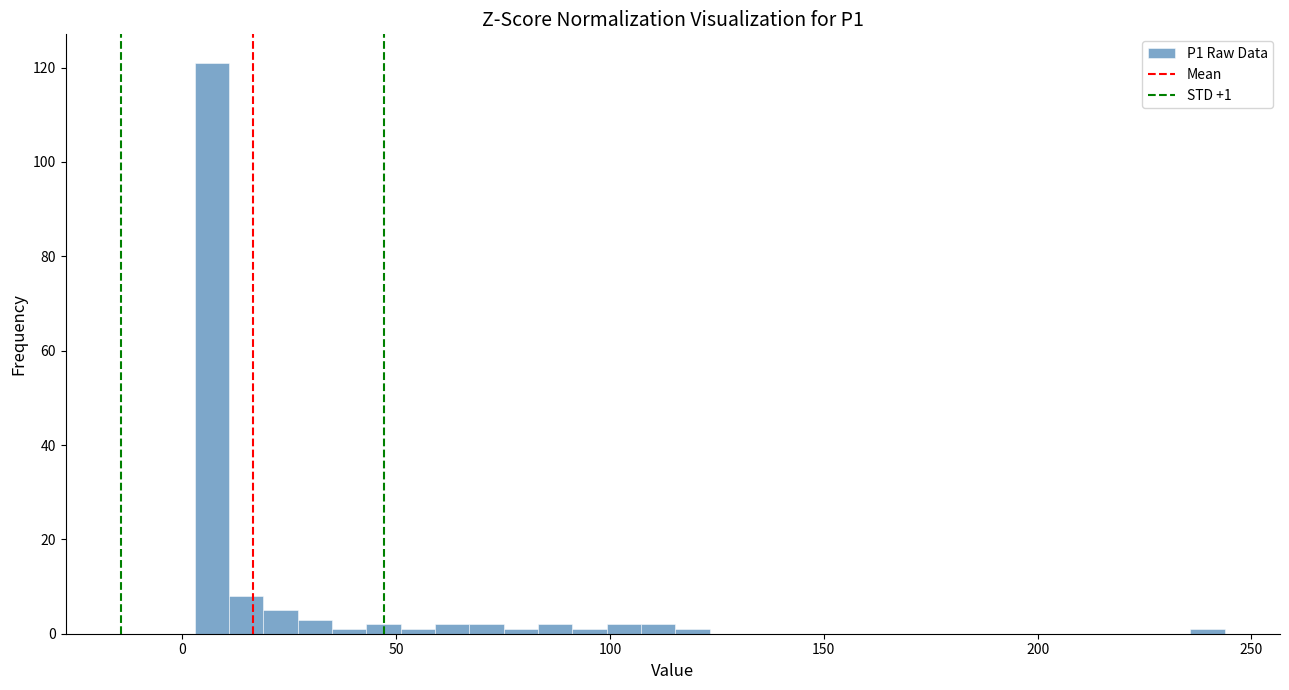

Read against the x-axis, roughly where is the centre of the tallest bar?

5